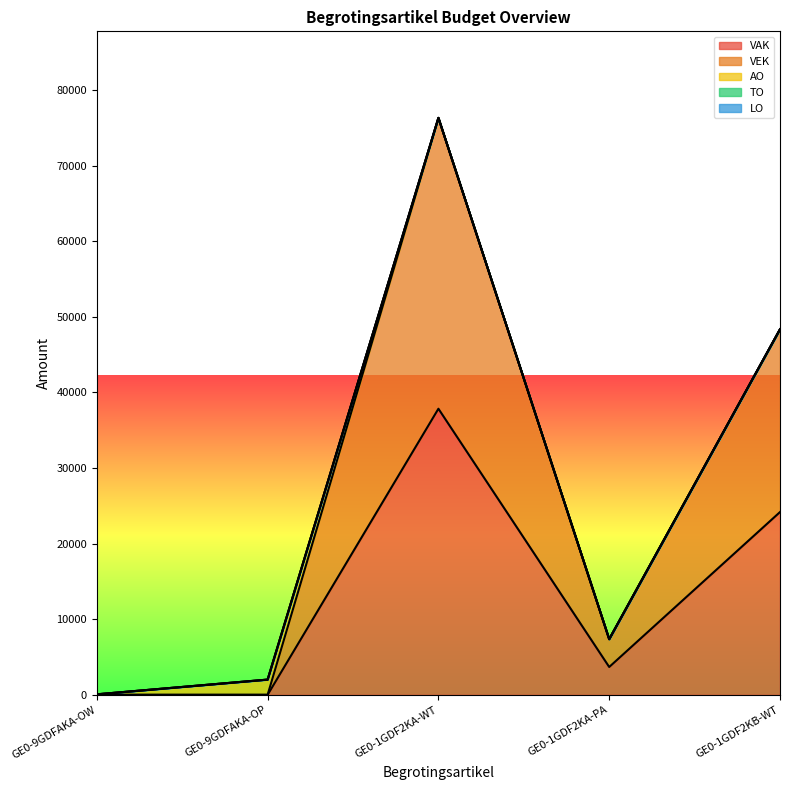

How many data points does each series have?

5